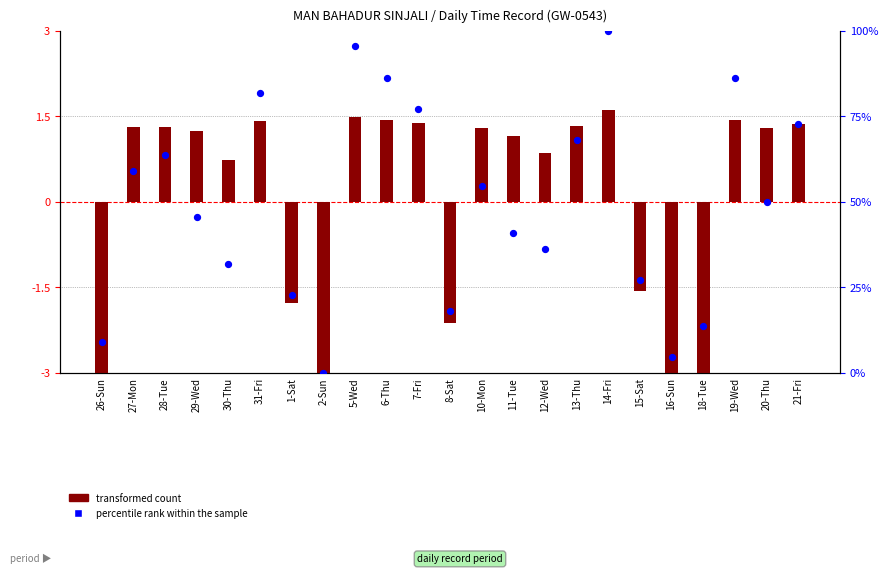

What are all the series names shown in the legend?

transformed count, percentile rank within the sample